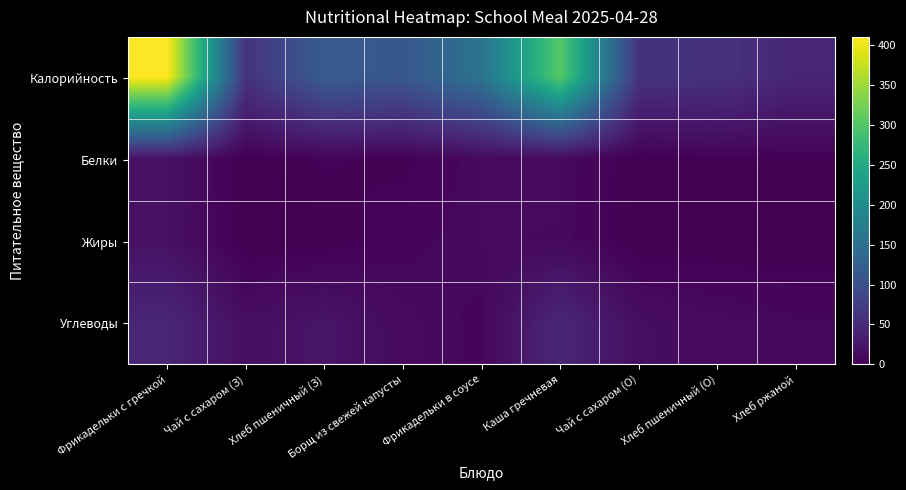

Reading right to left, transcribe all the data shown in this chart.

Калорийность: Хлеб ржаной=43.5	Хлеб пшеничный (О)=59.0	Чай с сахаром (О)=60.0	Каша гречневая=303.7	Фрикадельки в соусе=157.6	Борщ из свежей капусты=111.1	Хлеб пшеничный (З)=118.0	Чай с сахаром (З)=60.0	Фрикадельки с гречкой=410.6
Белки: Хлеб ржаной=1.6	Хлеб пшеничный (О)=1.9	Чай с сахаром (О)=0.1	Каша гречневая=10.3	Фрикадельки в соусе=10.3	Борщ из свежей капусты=1.9	Хлеб пшеничный (З)=3.8	Чай с сахаром (З)=0.1	Фрикадельки с гречкой=18.8
Жиры: Хлеб ржаной=0.3	Хлеб пшеничный (О)=0.2	Чай с сахаром (О)=0.0	Каша гречневая=9.4	Фрикадельки в соусе=9.9	Борщ из свежей капусты=6.7	Хлеб пшеничный (З)=0.4	Чай с сахаром (З)=0.0	Фрикадельки с гречкой=17.8
Углеводы: Хлеб ржаной=8.3	Хлеб пшеничный (О)=11.3	Чай с сахаром (О)=15.0	Каша гречневая=44.5	Фрикадельки в соусе=6.8	Борщ из свежей капусты=10.8	Хлеб пшеничный (З)=22.6	Чай с сахаром (З)=15.0	Фрикадельки с гречкой=43.9